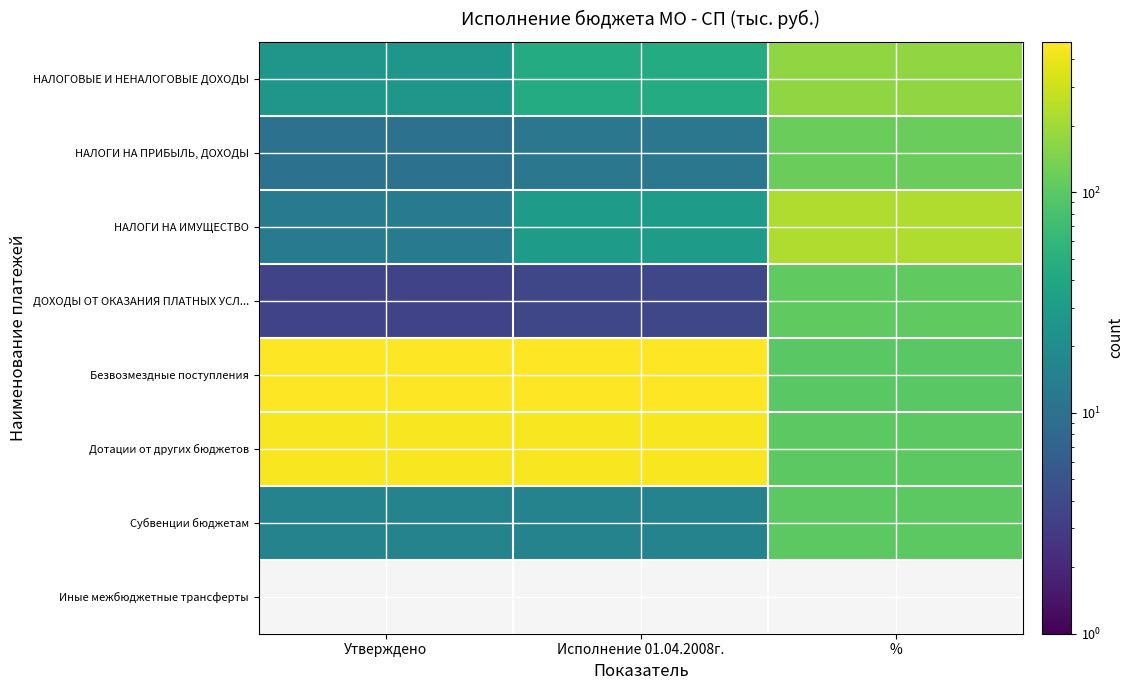

What is the maximum value shown in the chart?

478.8